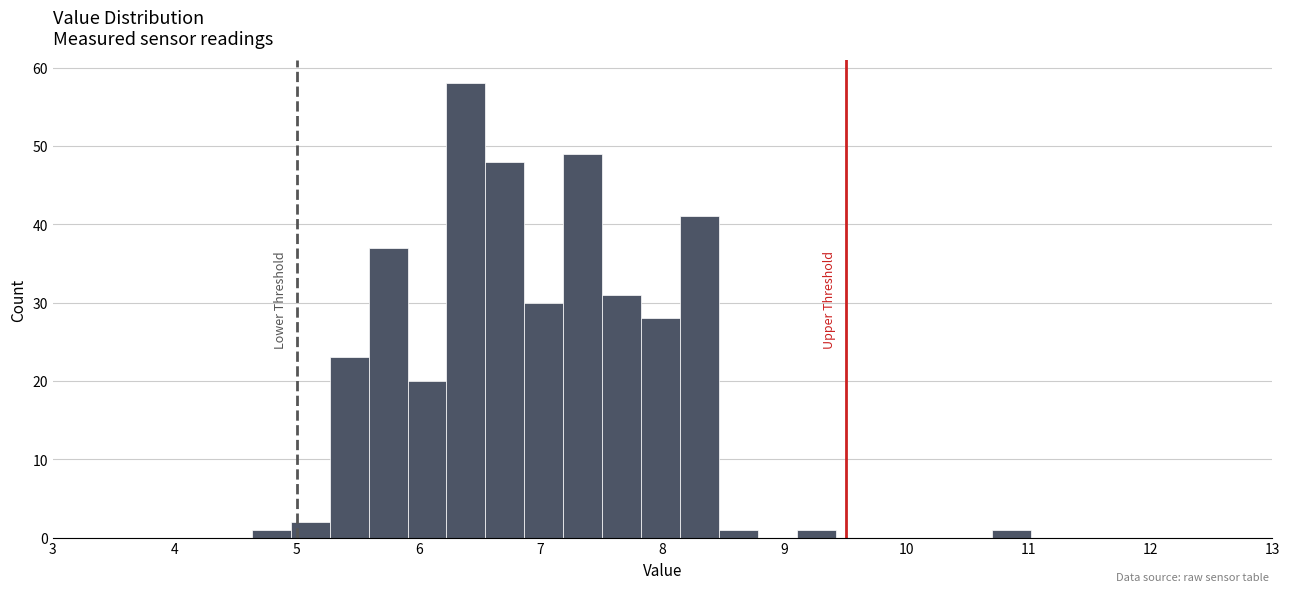

Read against the x-axis, roughly where is the centre of the tallest bar?

6.4